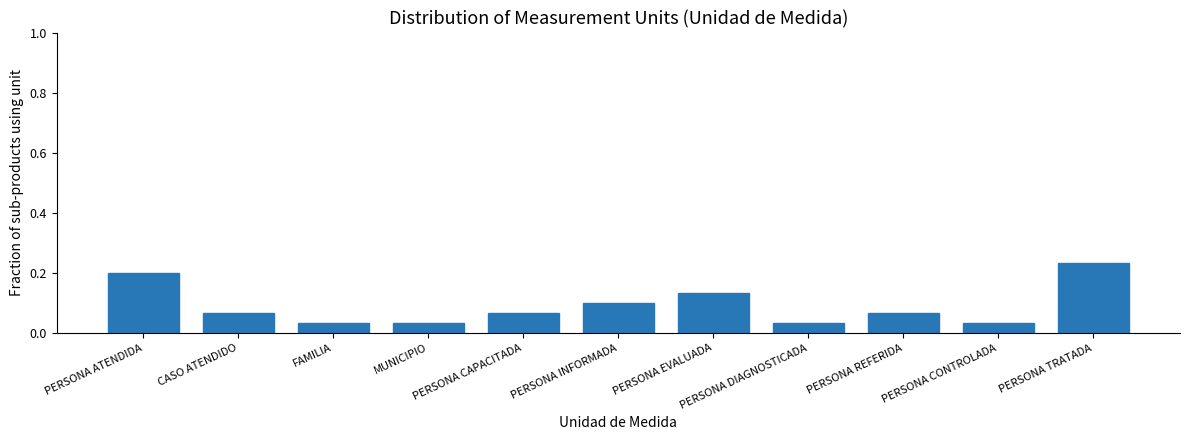

What is the sum of all values?

1.0